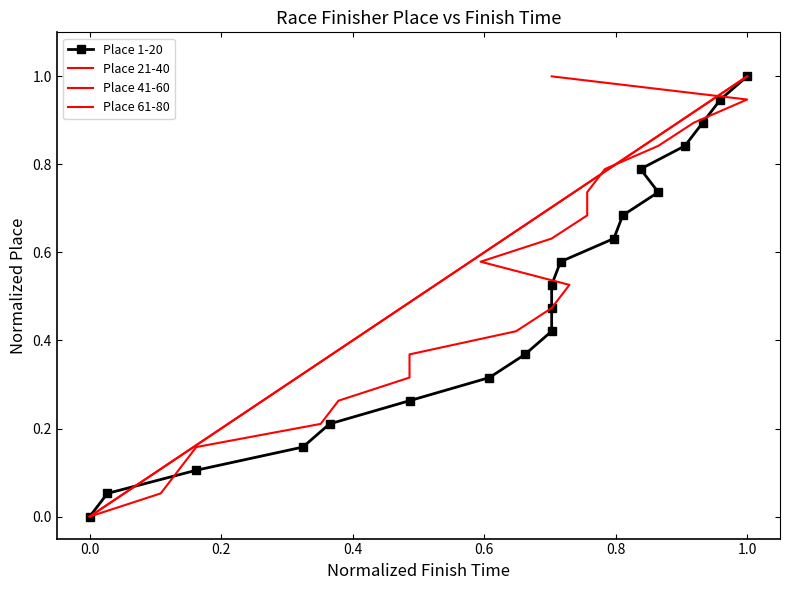

How many values in the Place 1-20 series exceed 0?

19